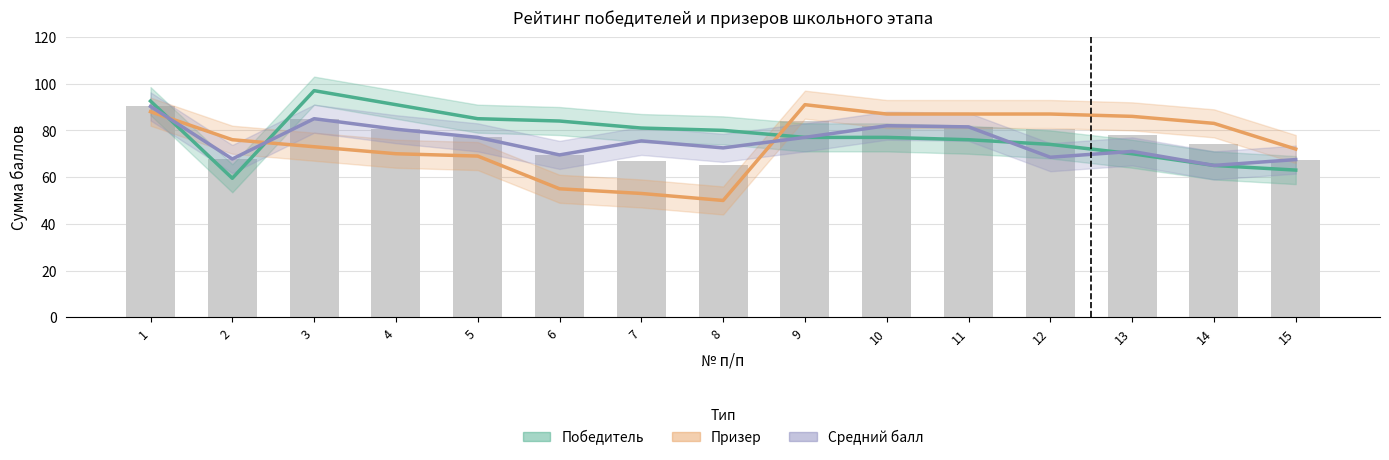

Which series has the largest total across all categories?

Победитель